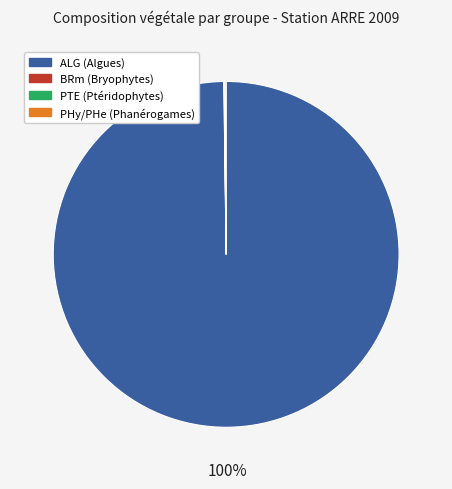

To the nearest percent, what is the average slice percentage?

25%